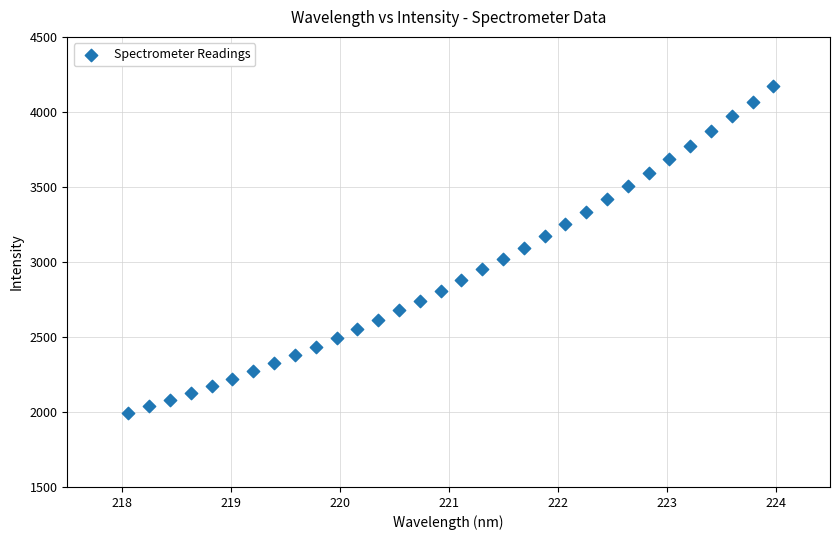

What is the range of X values (max minus min)?

5.9